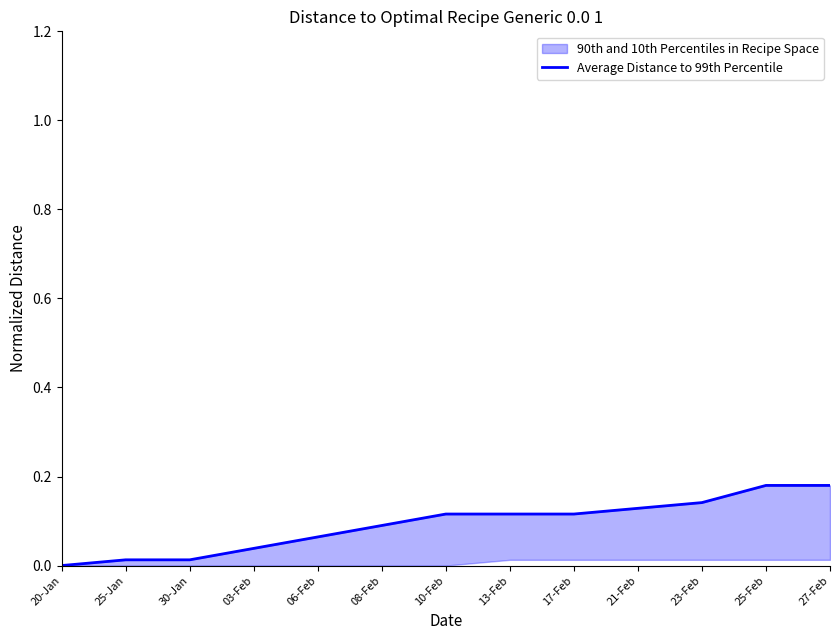

List the labels in order of value, largest first.

25-Feb, 27-Feb, 23-Feb, 21-Feb, 10-Feb, 13-Feb, 17-Feb, 08-Feb, 06-Feb, 03-Feb, 25-Jan, 30-Jan, 20-Jan